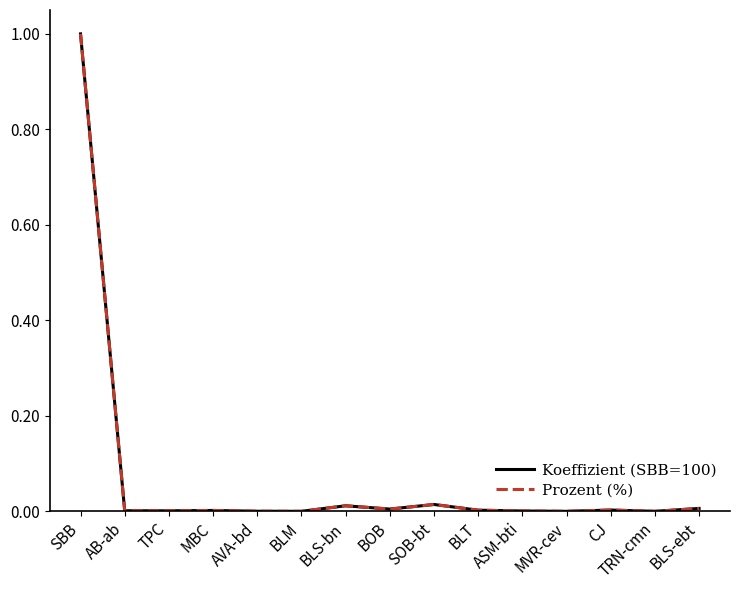

At which category is the sum across all series the highest?

SBB